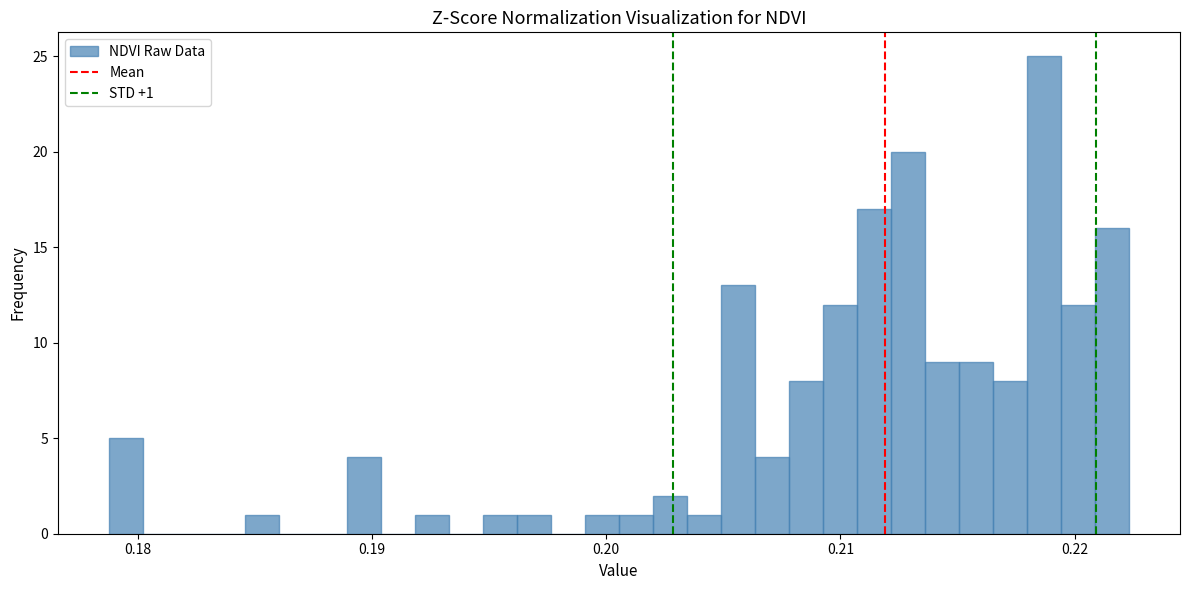

Around what value on the x-axis is the tallest bar? Give the approximate position of its centre, as read against the axis.

0.219